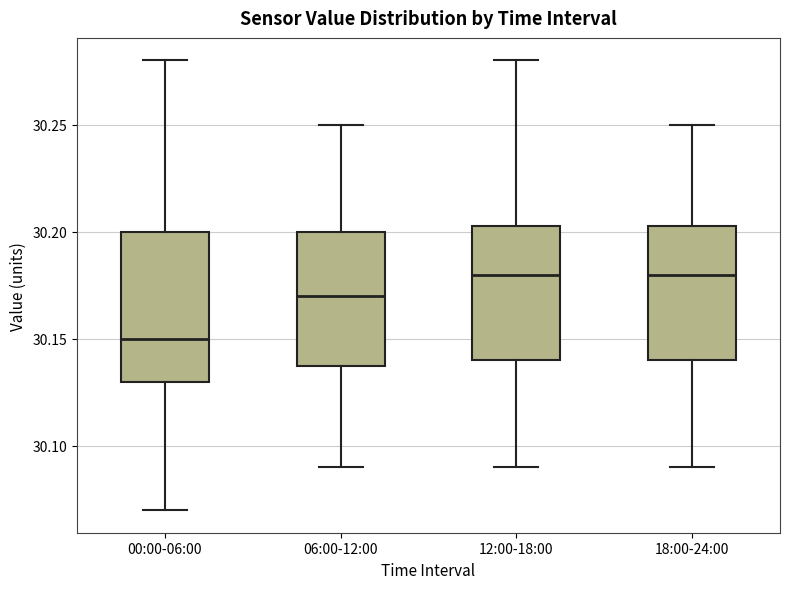

Reading left to right, read every box against the y-axis: the position of its median line, the range the box covers, and the ends of its whiskers. The values are not printed on the chart, so give them approximately, as read against the axis.

00:00-06:00: median 30.150, box 30.130 to 30.200, whiskers 30.070 to 30.280
06:00-12:00: median 30.170, box 30.140 to 30.200, whiskers 30.090 to 30.250
12:00-18:00: median 30.180, box 30.140 to 30.205, whiskers 30.090 to 30.280
18:00-24:00: median 30.180, box 30.140 to 30.205, whiskers 30.090 to 30.250